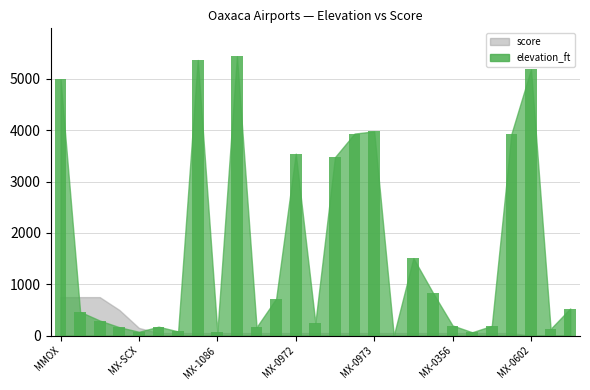

Does the chart contain stacked bars?

No